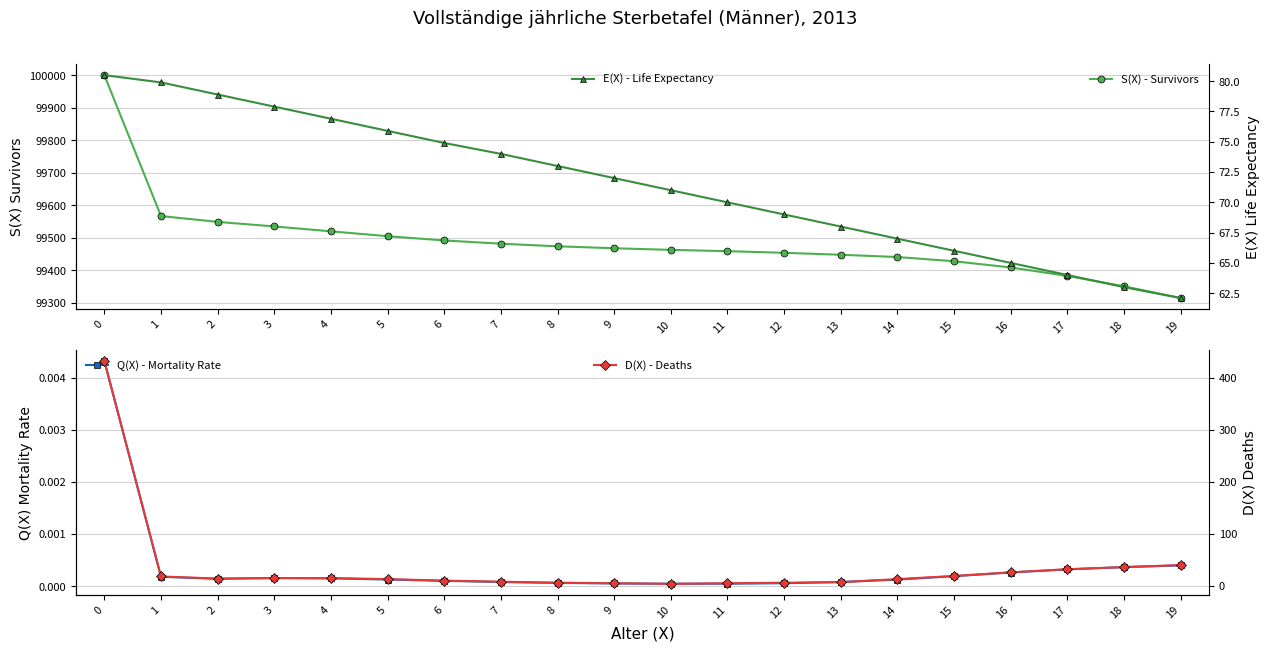

Rank the categories by S(X) - Survivors value from highest to lowest.

0, 1, 2, 3, 4, 5, 6, 7, 8, 9, 10, 11, 12, 13, 14, 15, 16, 17, 18, 19